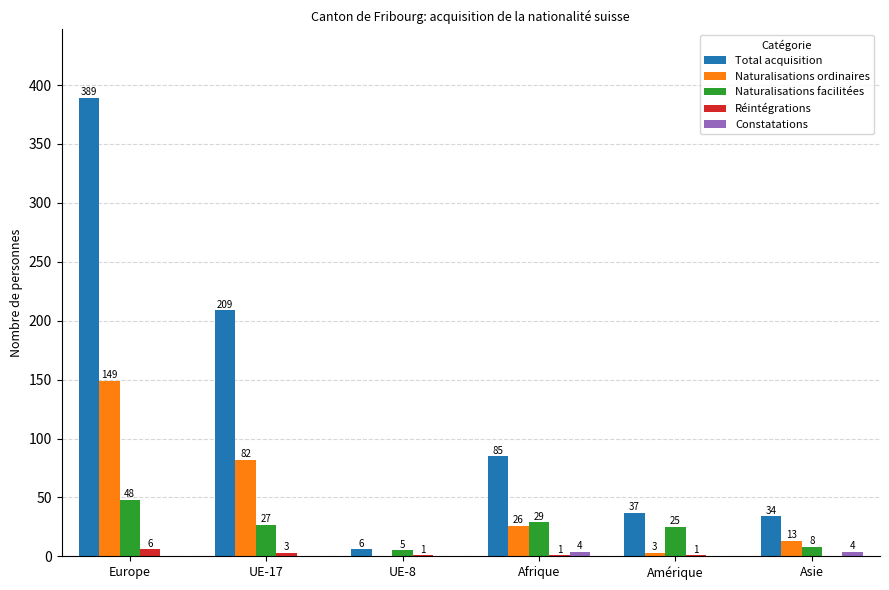

What is the sum of the Réintégrations values at UE-8 and Afrique?

2